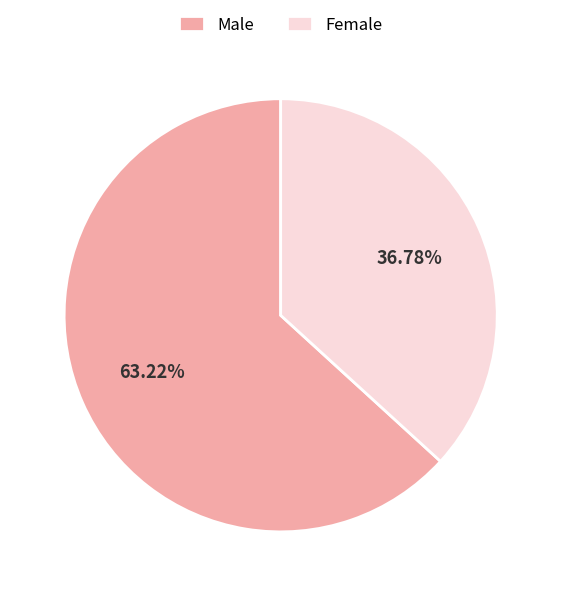

Which slice is the largest?

Male